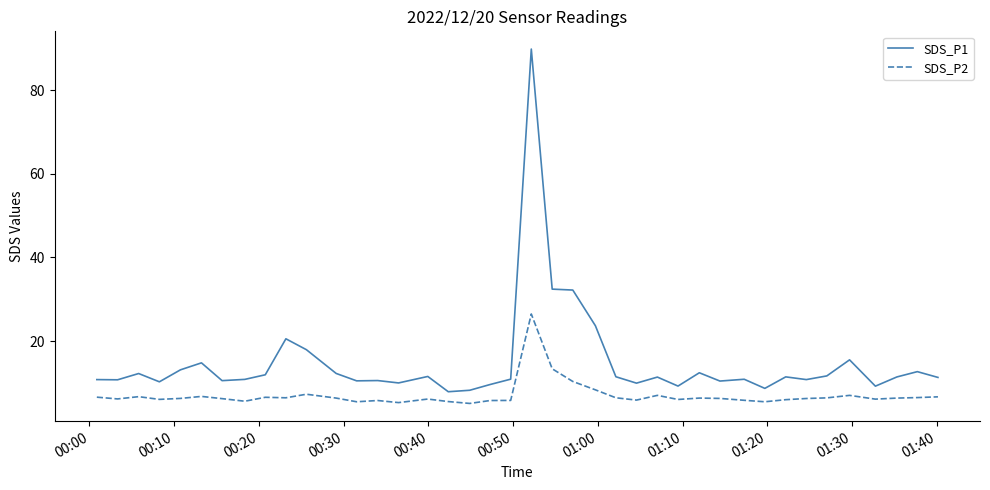

List the series in order of their overall mean, highest first.

SDS_P1, SDS_P2